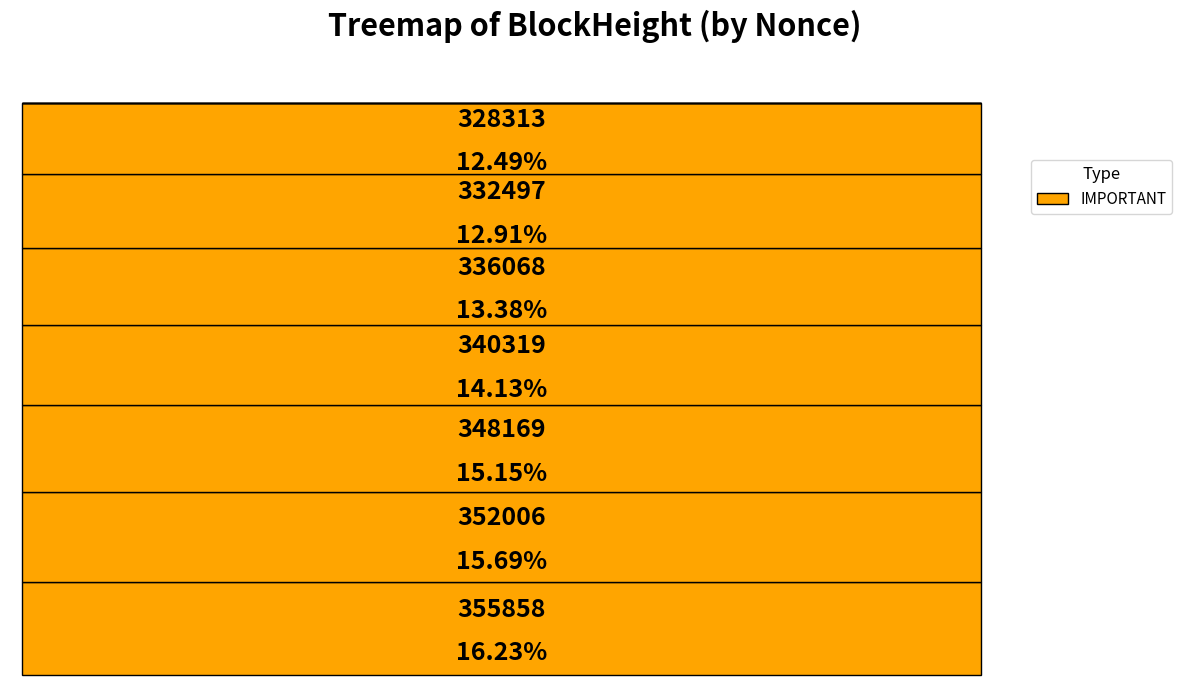

Is 333322 the majority of the pie?

No